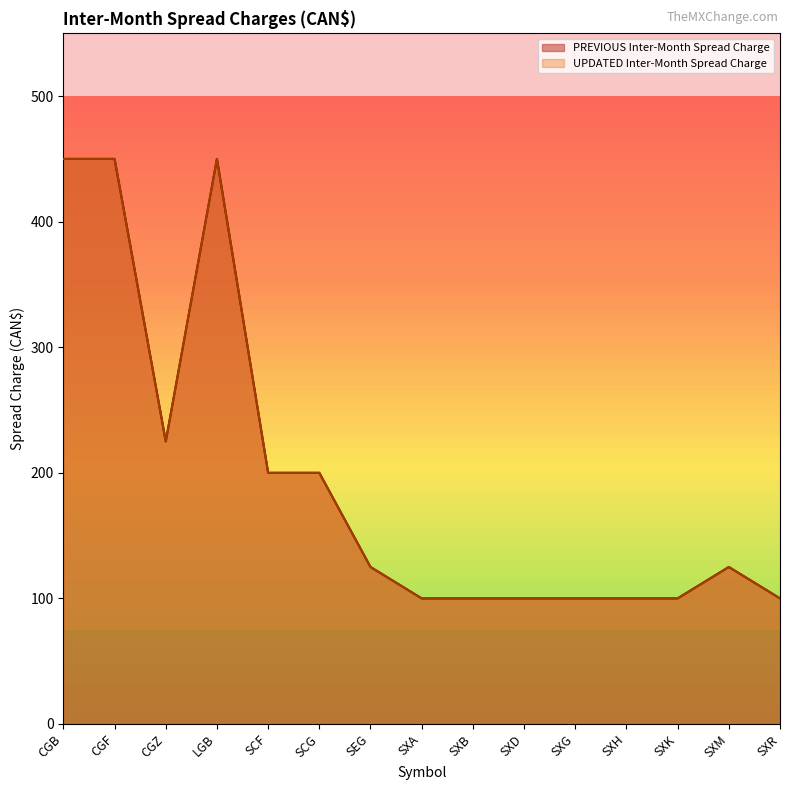

True or false: UPDATED Inter-Month Spread Charge and PREVIOUS Inter-Month Spread Charge intersect in this chart.

False